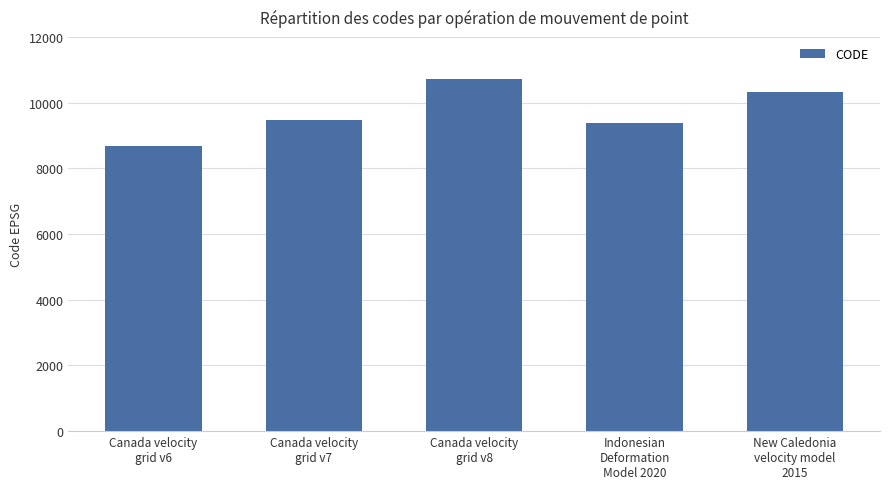

Rank the categories by value from highest to lowest.

Canada velocity
grid v8, New Caledonia
velocity model
2015, Canada velocity
grid v7, Indonesian
Deformation
Model 2020, Canada velocity
grid v6